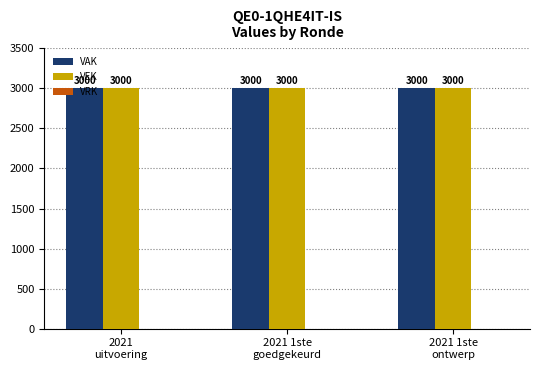

What is the average value of the VAK series?

3000